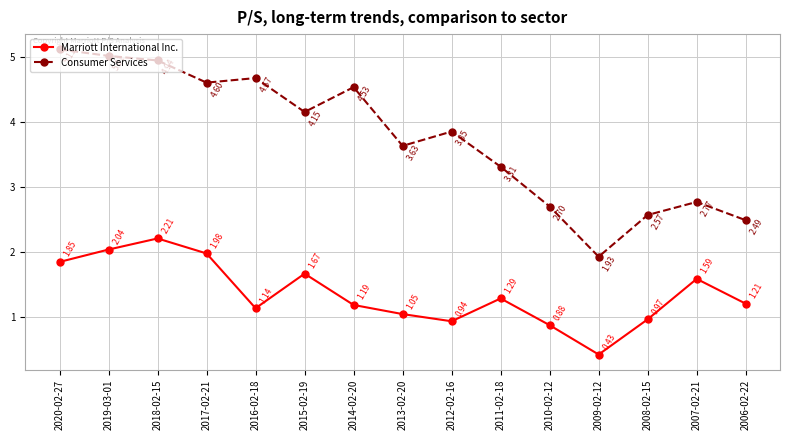

True or false: Consumer Services has more than 1 points higher than both neighbors.

True